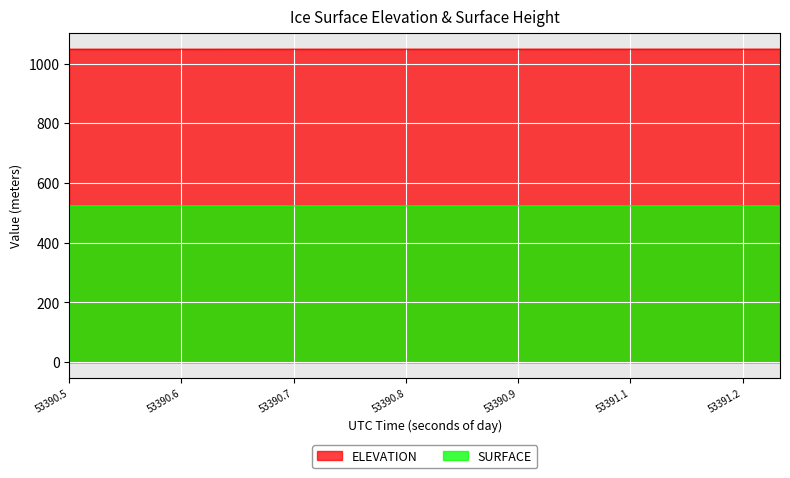

At 53390.6616, list the series in order from smallest to largest.

SURFACE, ELEVATION